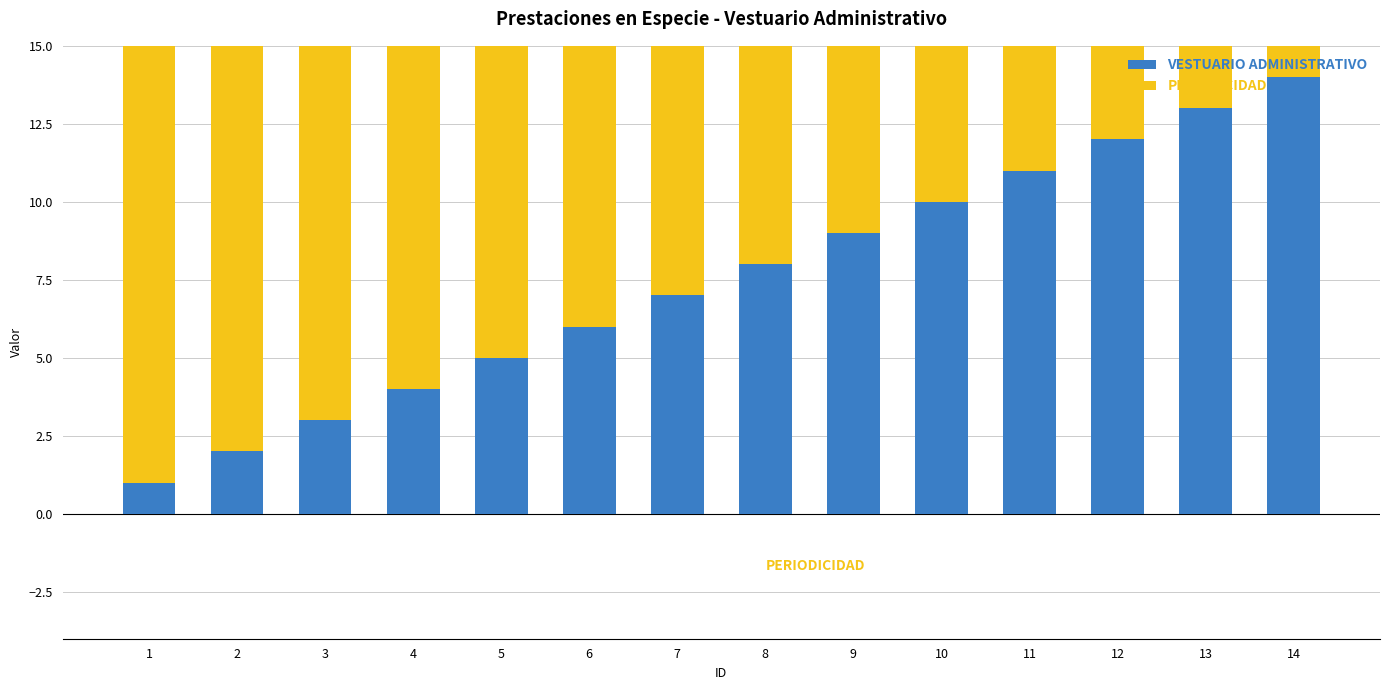

What is the maximum value for VESTUARIO ADMINISTRATIVO?

14